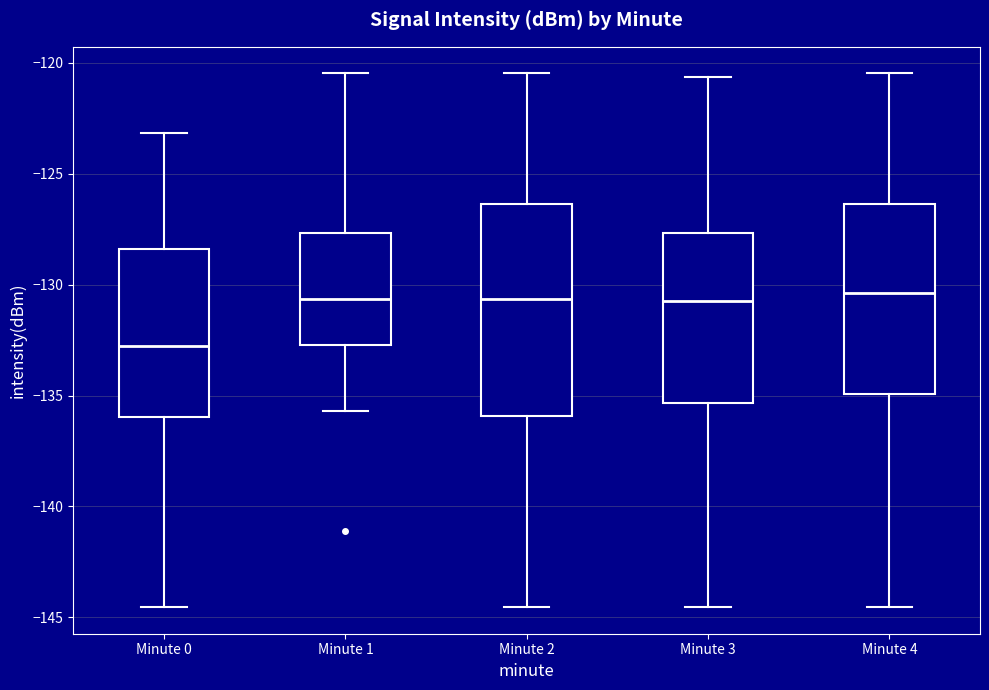

Which box's median line is the lowest?

Minute 0